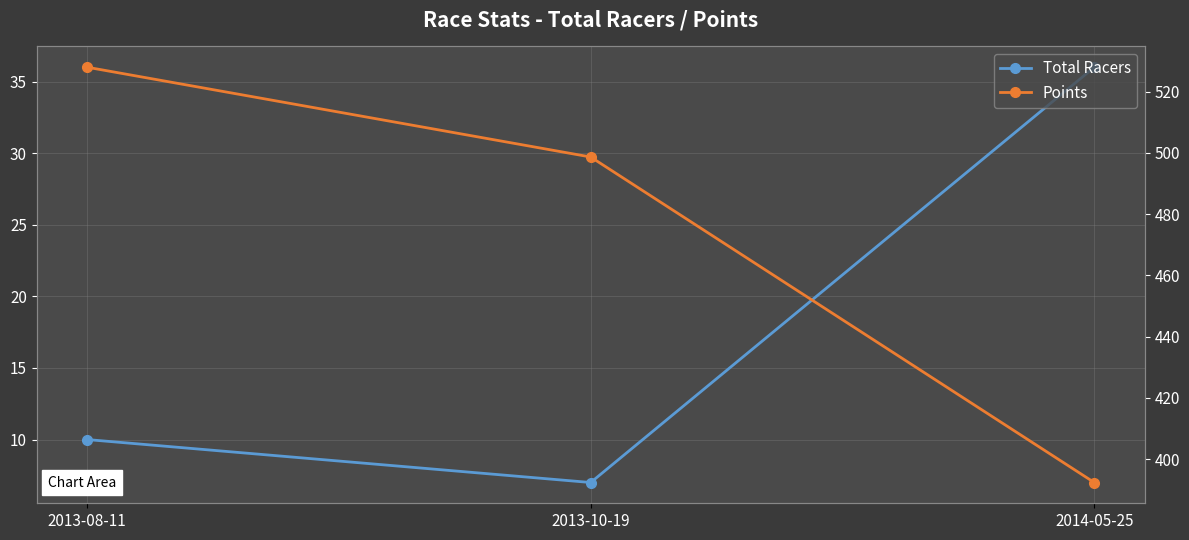

Reading left to right, what are all the values shown in this chart?

Total Racers: 10.0	7.0	36.0
Points: 528.0	498.7	392.3